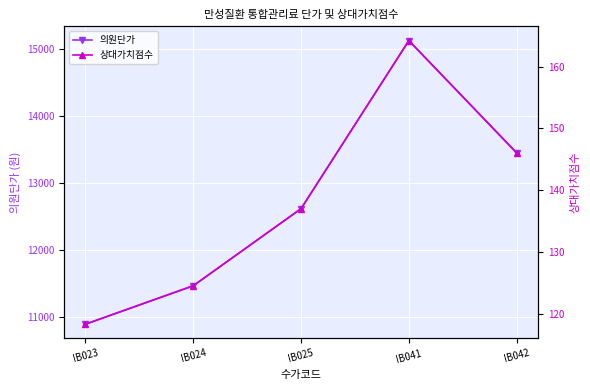

Reading right to left, transcribe all the data shown in this chart.

의원단가: 13450.0	15120.0	12620.0	11470.0	10900.0
상대가치점수: 146.0	164.2	137.0	124.5	118.3